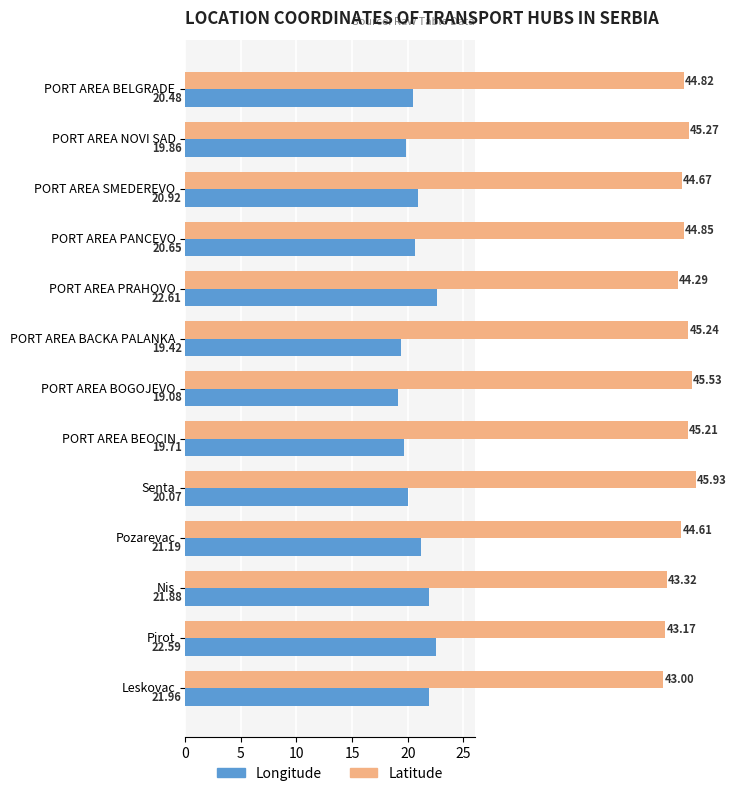

Between PORT AREA BEOCIN and Pirot, which series saw the biggest shift?

Longitude